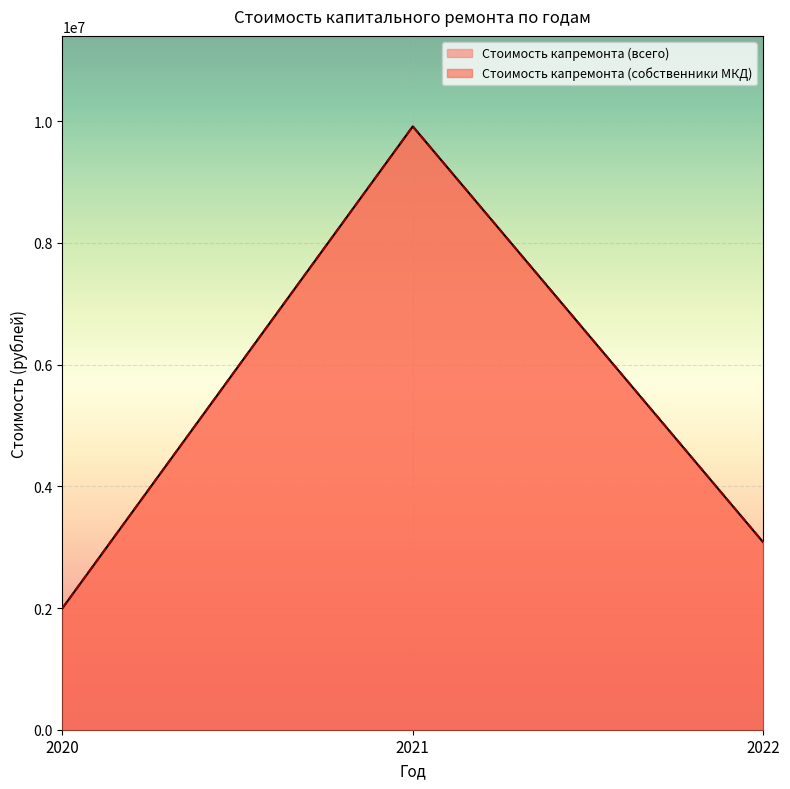

Read the Стоимость капремонта (всего) value at 2020.

1996639.4